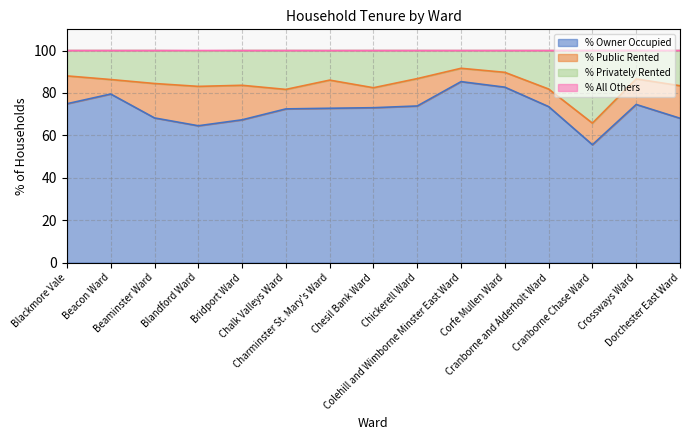

At how many categories does at least one series exceed 87?

15